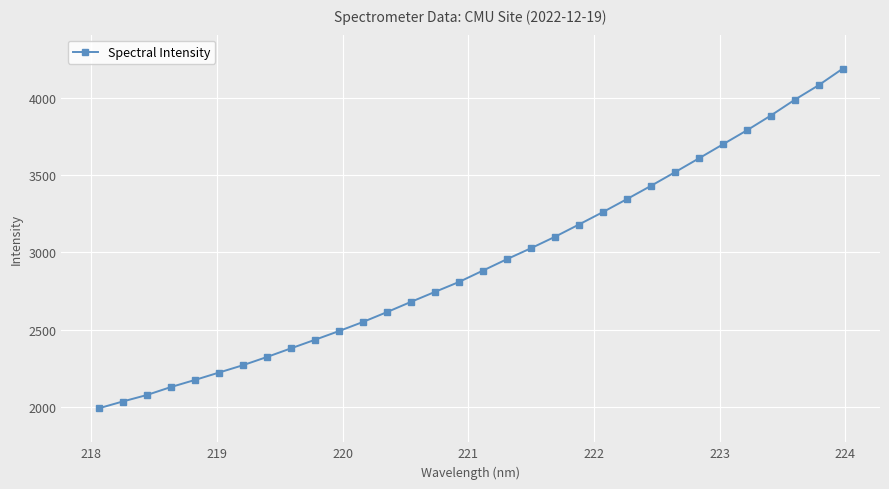

What is the smallest value displayed?

1990.3